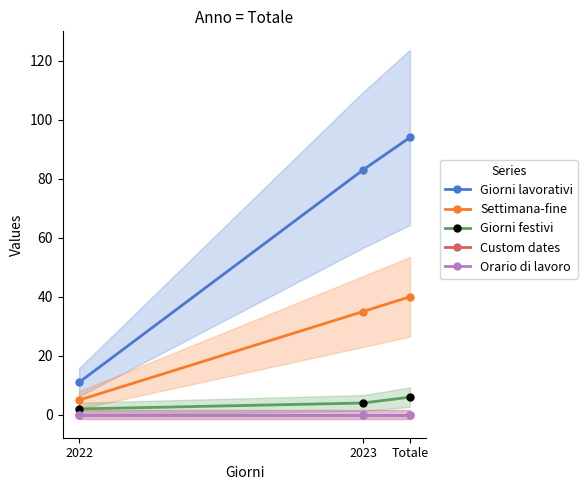

What is the value of the Giorni lavorativi point at the 2nd from the left?

83